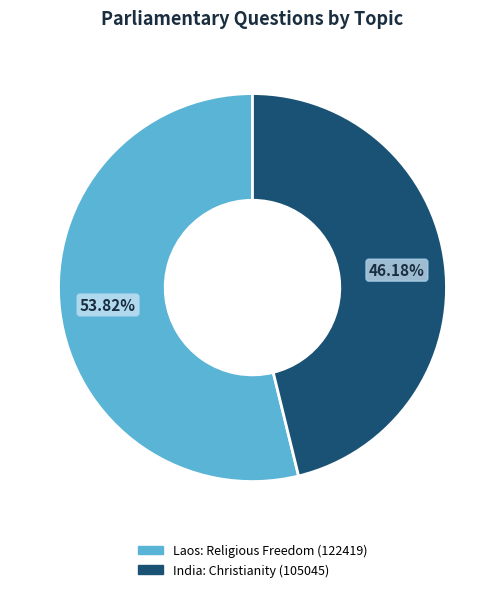

How many segments does this pie chart have?

2